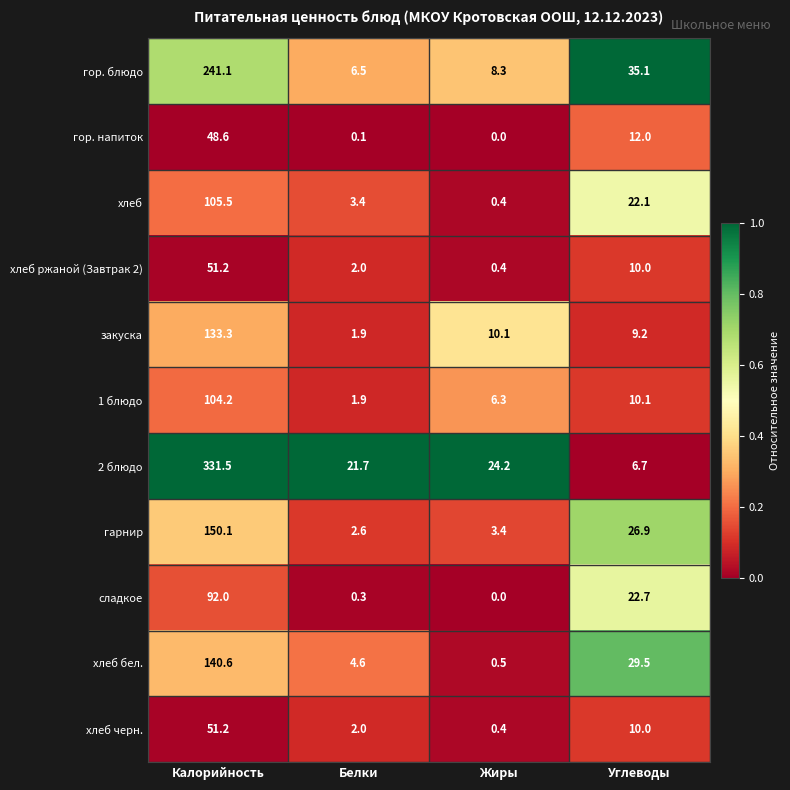

List the labels in order of 1 блюдо value, smallest first.

Белки, Жиры, Углеводы, Калорийность